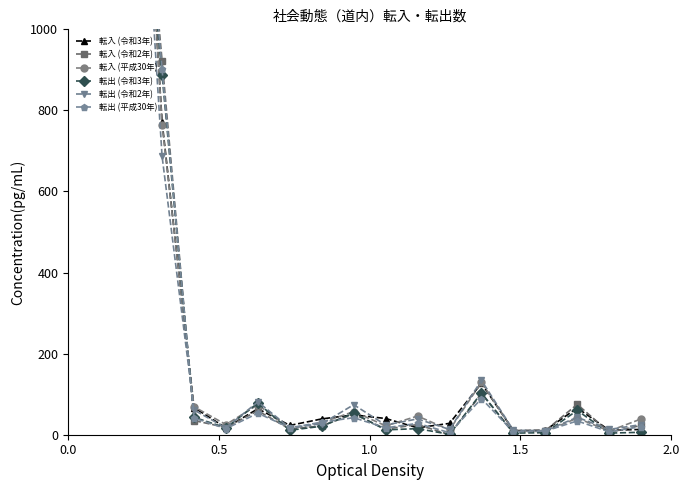

Where do 転出 (令和2年) and 転出 (平成30年) first cross each other?

0.5 and 1.0